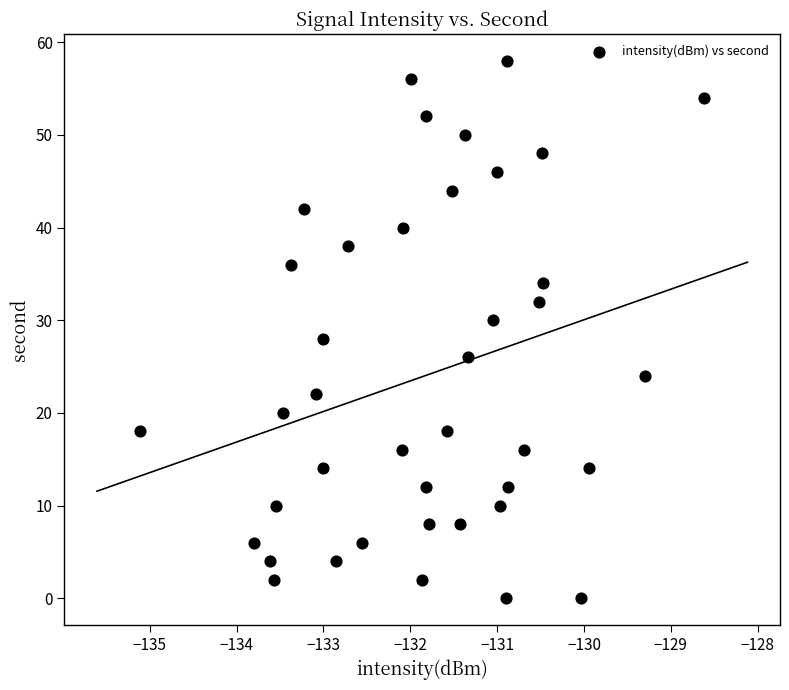

What is the range of Y values (max minus min)?

58